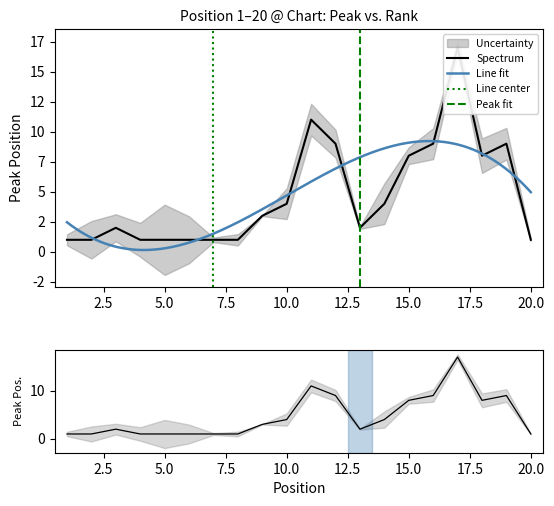

At which category does the data reach its first local peak?

3